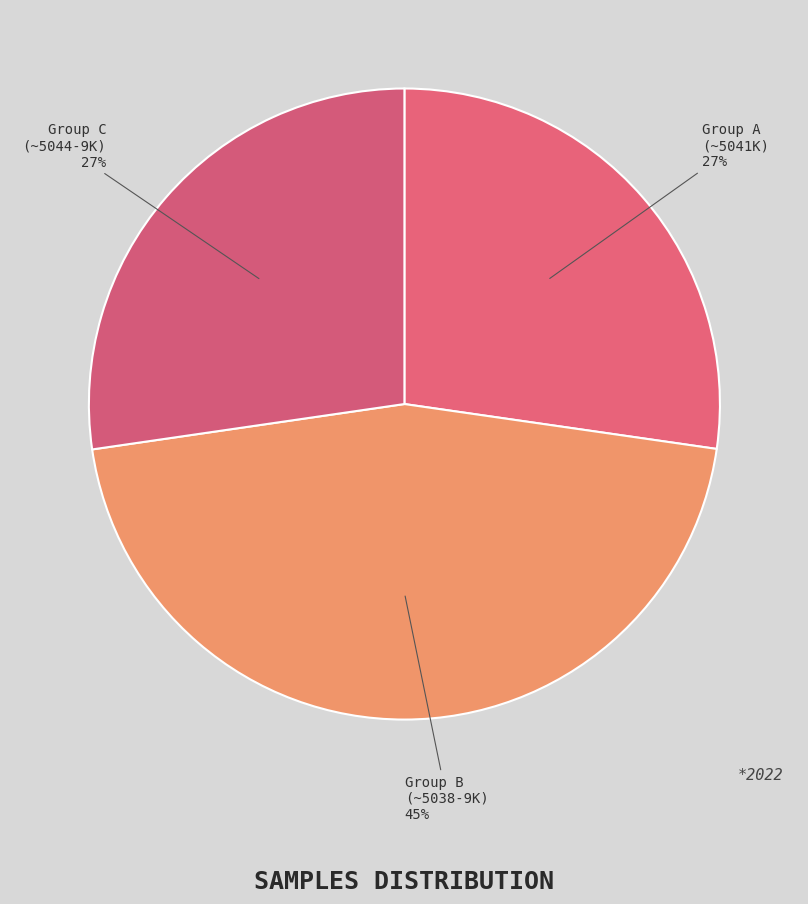

What is the largest slice in the pie chart?

Group B (~5038-9K)